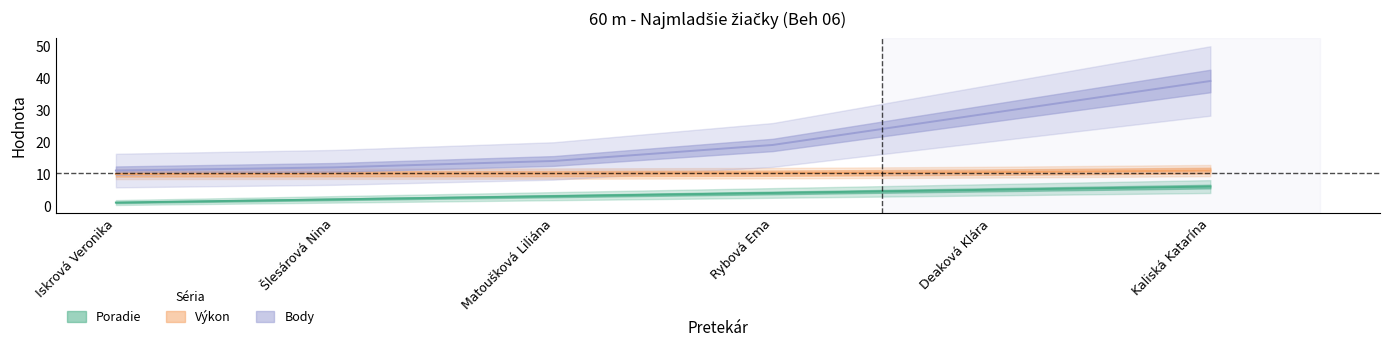

Rank the series by their maximum value, from highest to lowest.

Body, Výkon, Poradie